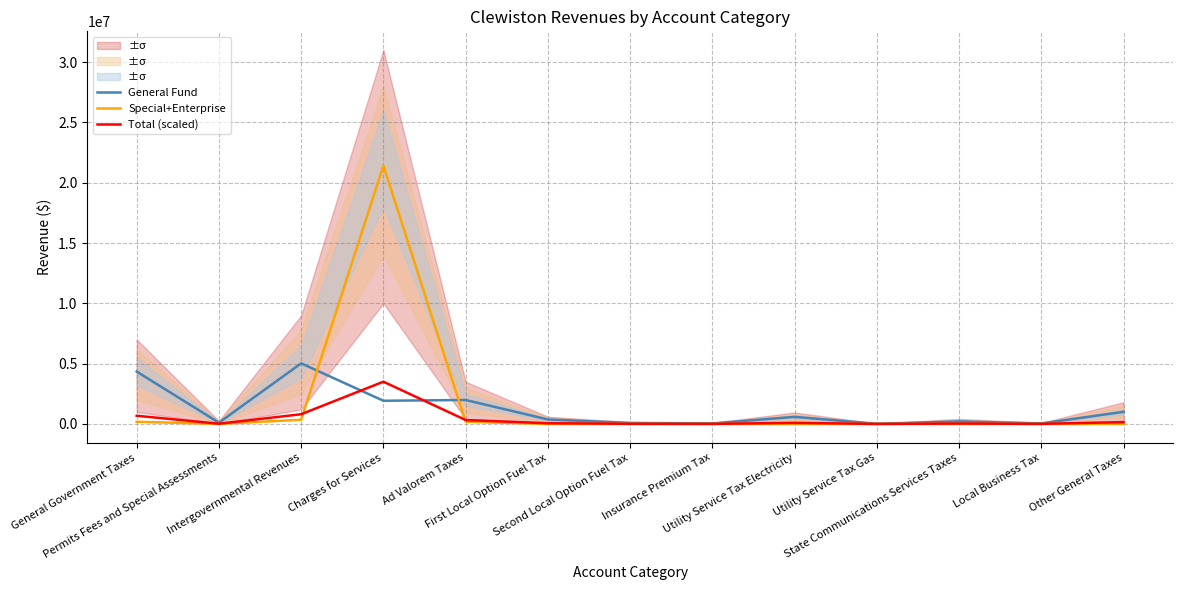

In Total (scaled), how many points are lower than both neighbors (excluding endpoints)?

4